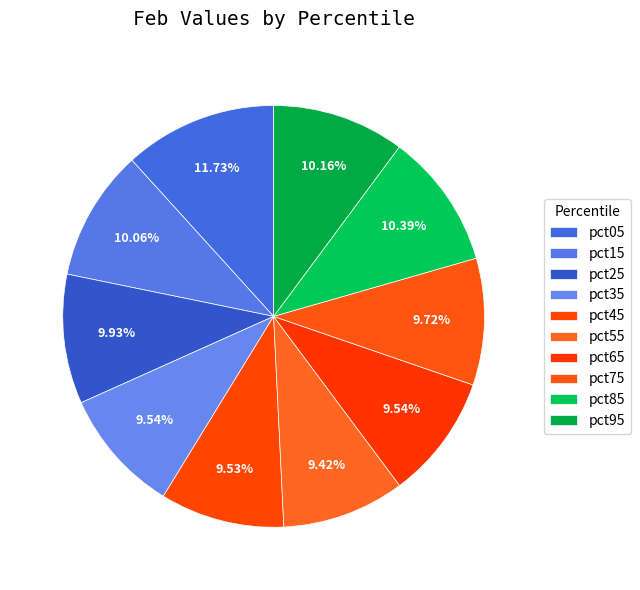

What percentage is the pct35 slice, to the nearest percent?

10%